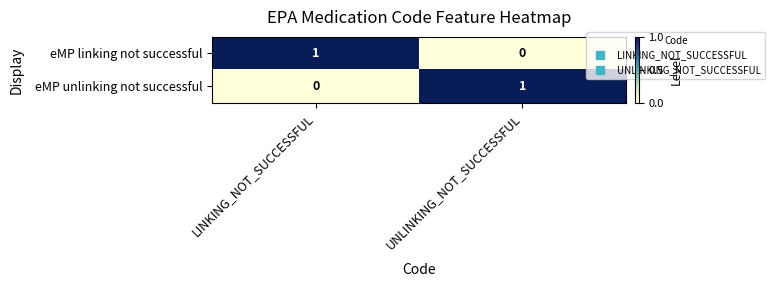

How many series are shown in this chart?

2